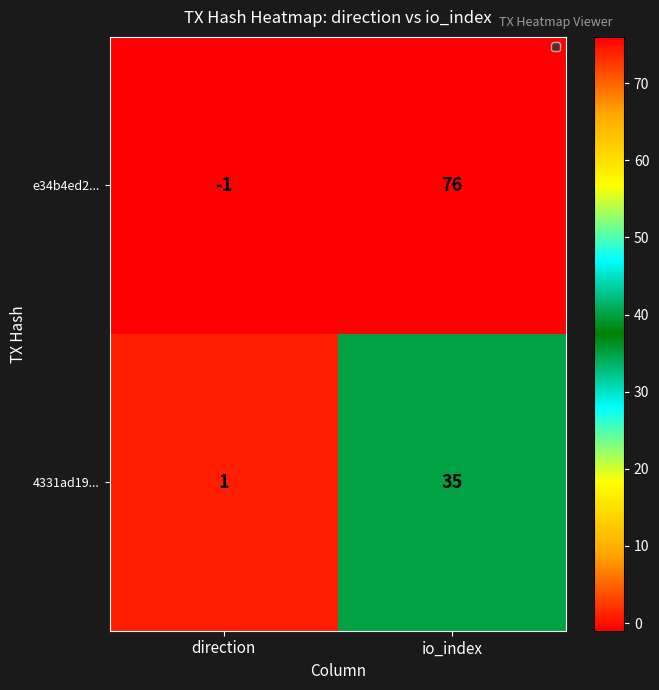

Which series has the largest range (max minus min)?

e34b4ed2...